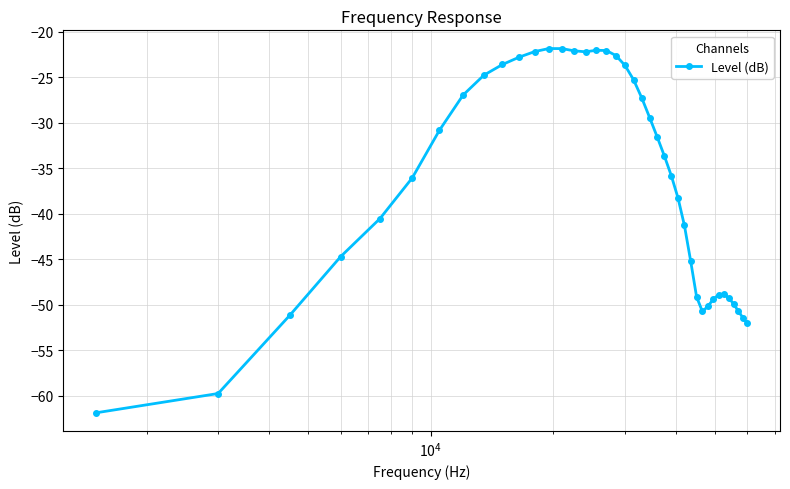

What is the greatest value displayed?

-21.9